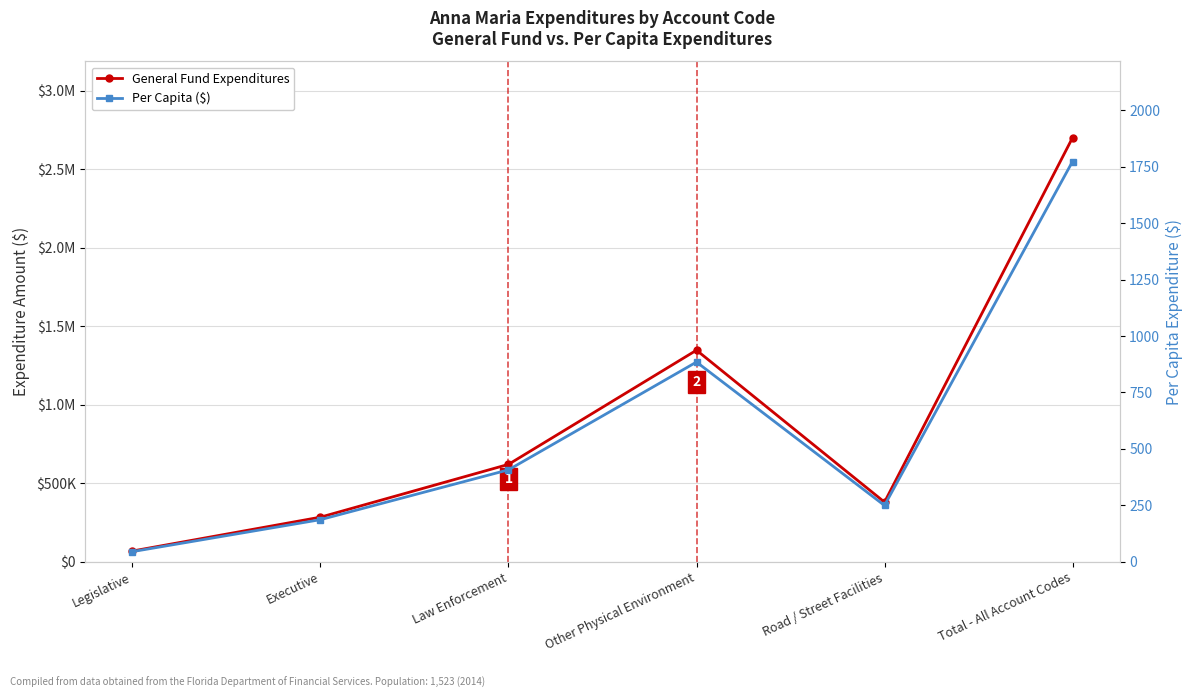

What is the greatest value displayed?

2700586.0